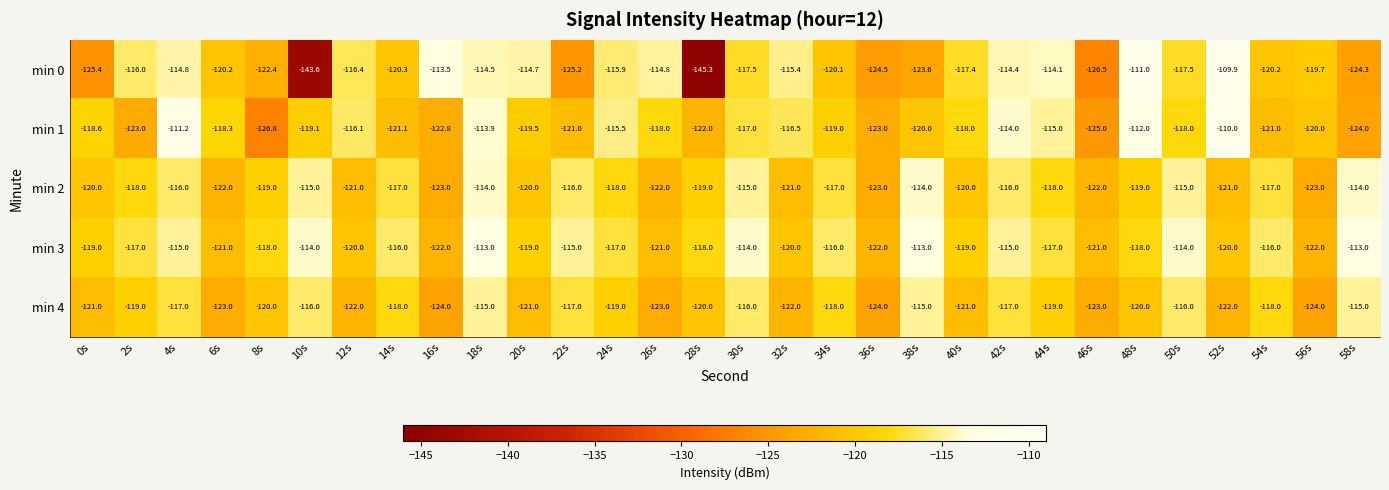

What is the highest value of the min 0 series?

-109.9